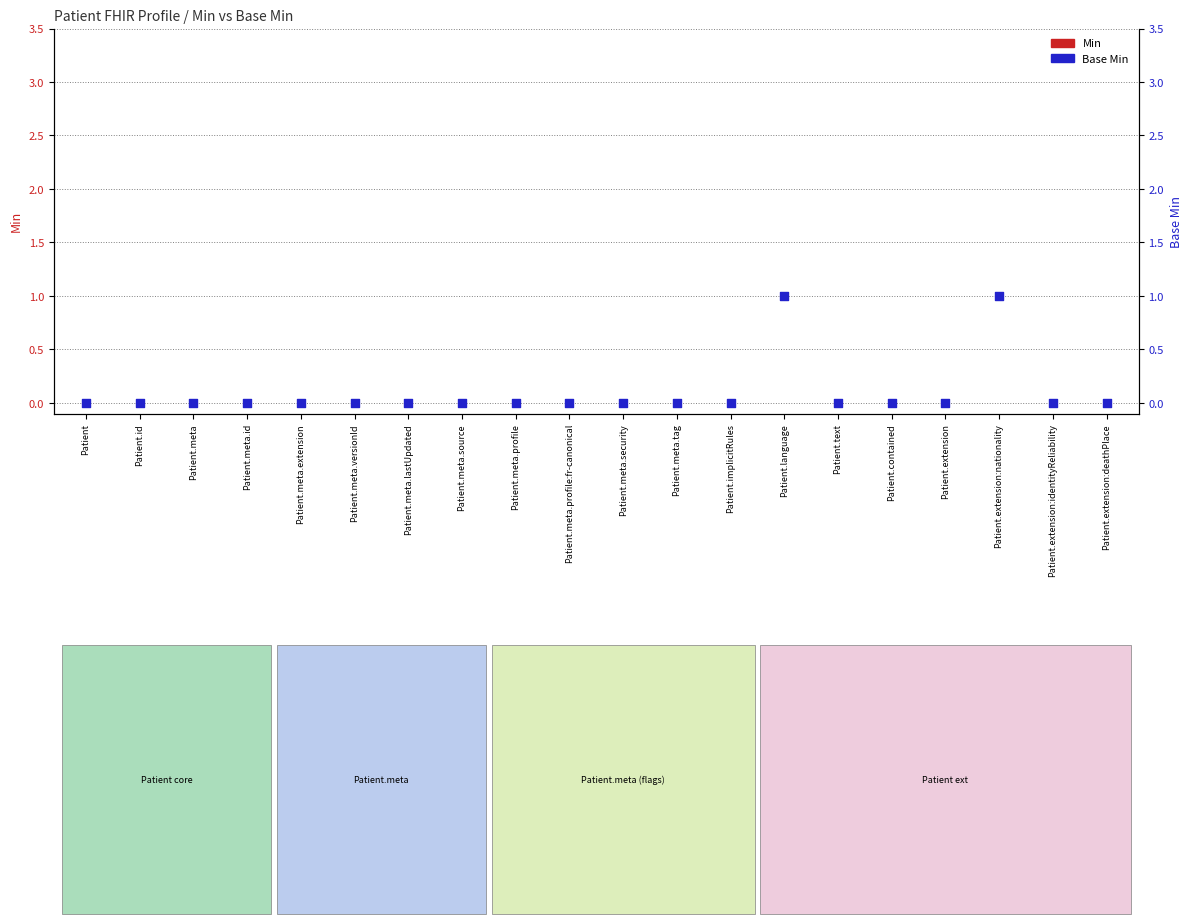

Which series contains the highest Y value?

Base Min